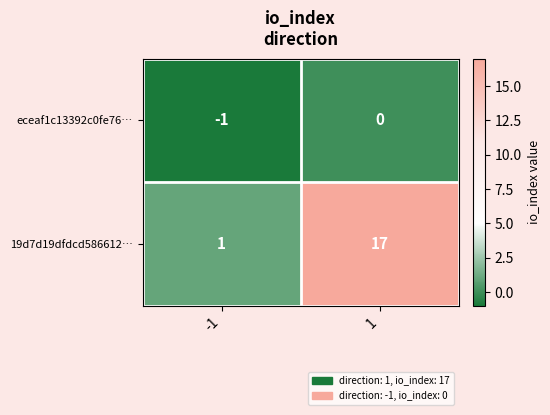

Reading right to left, transcribe all the data shown in this chart.

eceaf1c13392c0fe76…: 0	-1
19d7d19dfdcd586612…: 17	1